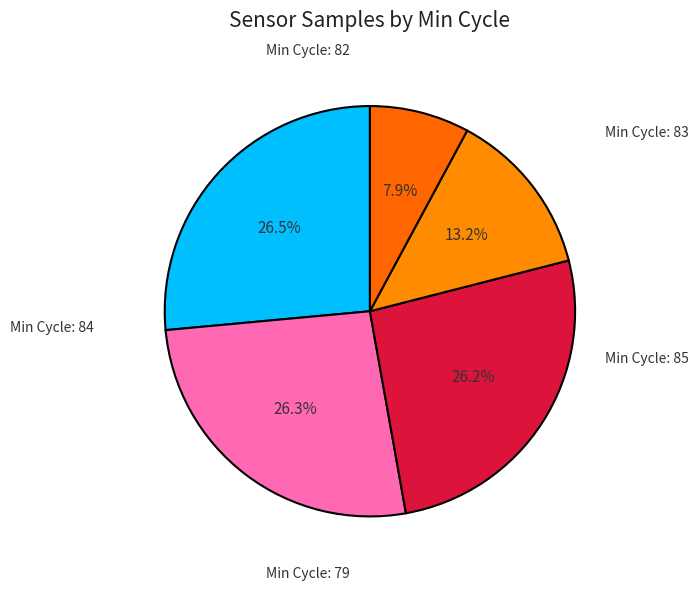

How many segments does this pie chart have?

5